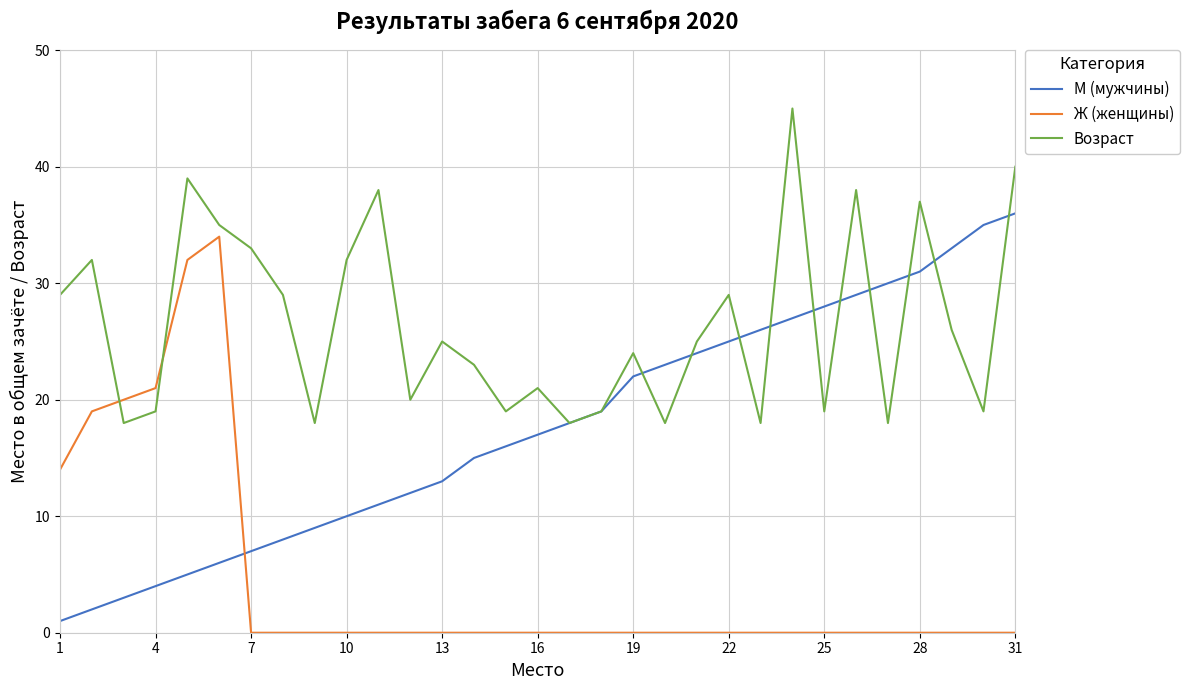

What are all the series names shown in the legend?

М (мужчины), Ж (женщины), Возраст